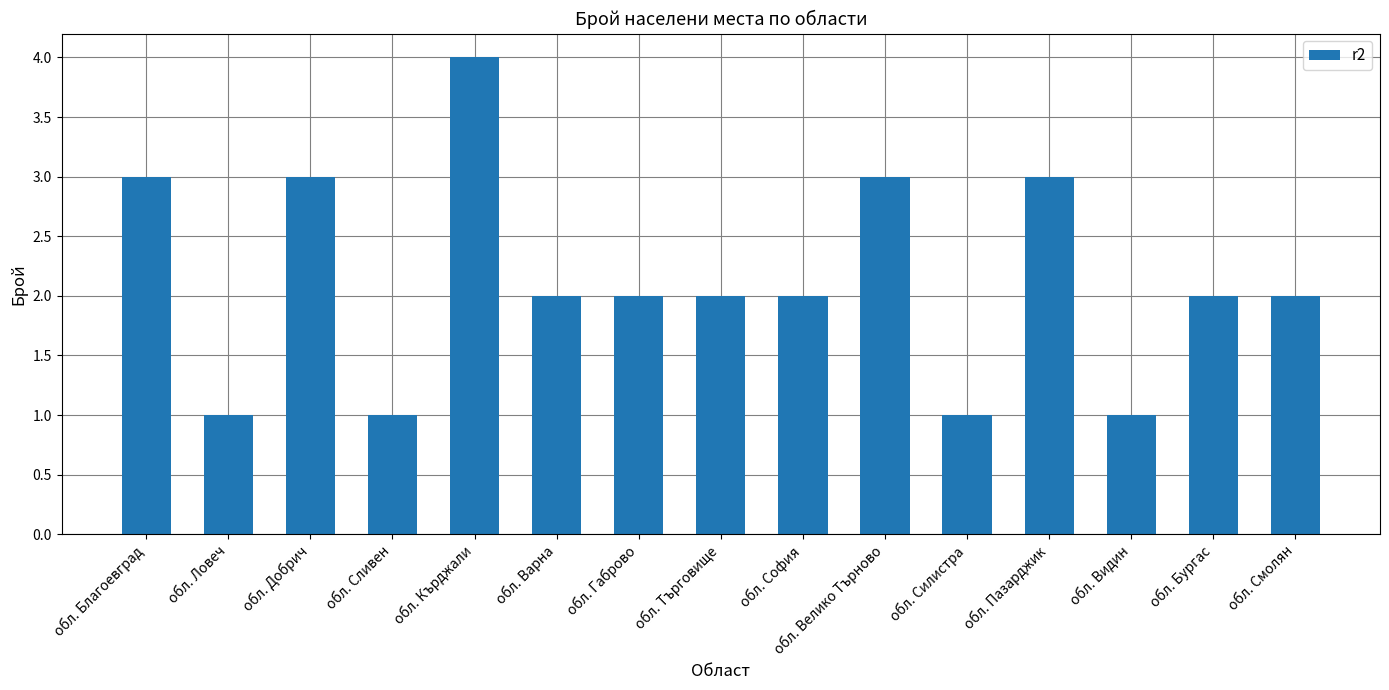

Reading right to left, list all the values displayed in this chart.

2	2	1	3	1	3	2	2	2	2	4	1	3	1	3